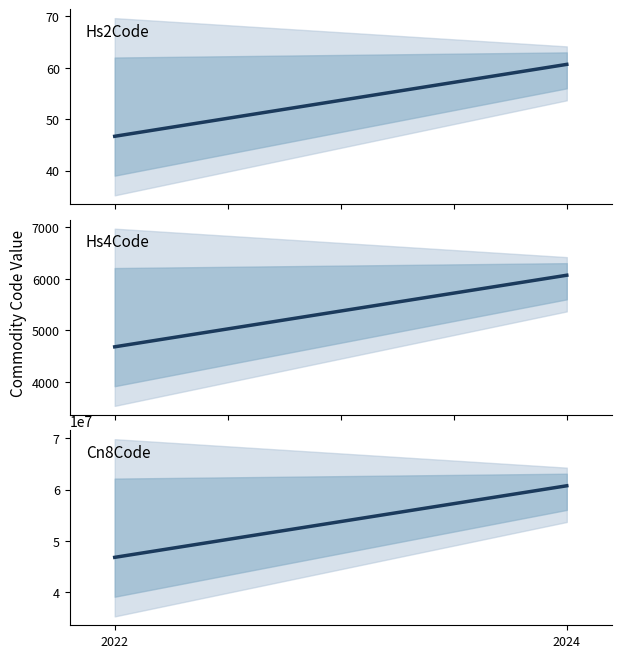

What is the total value across all series at 2024?

60739198.7